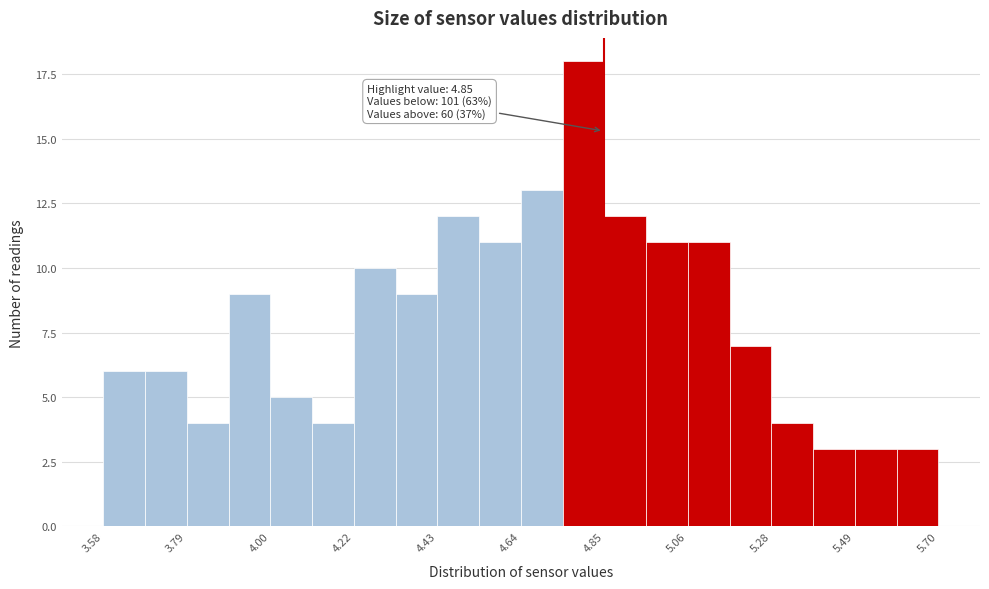

Around what value on the x-axis is the tallest bar? Give the approximate position of its centre, as read against the axis.

4.80